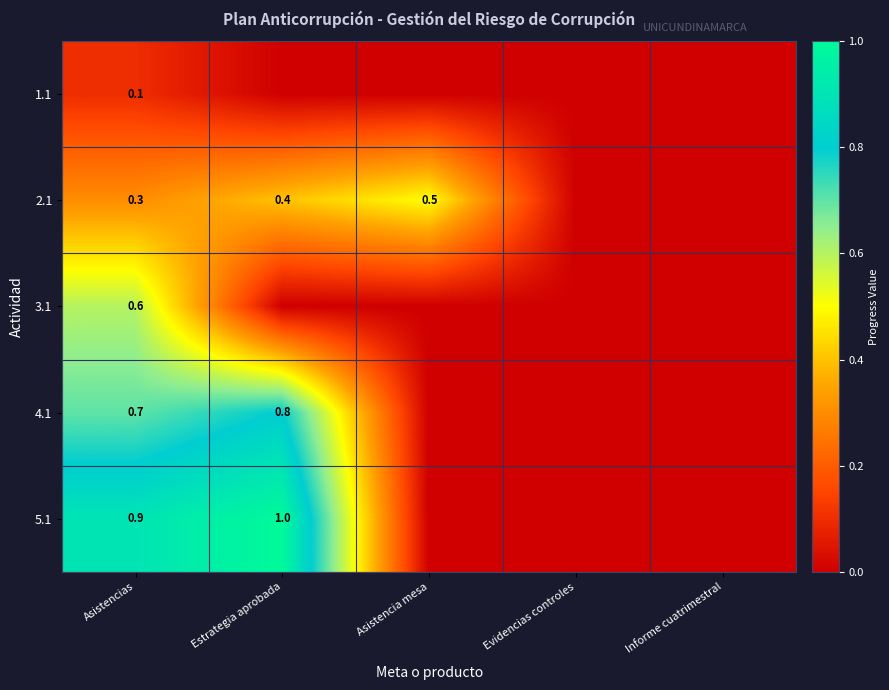

What is the spread (max minus min) of values at Asistencias?

0.8